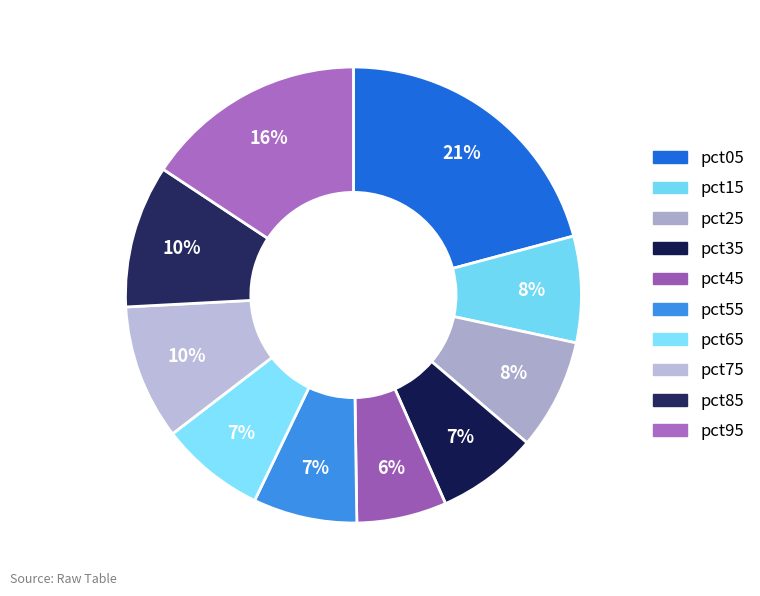

Count the number of slices in the pie.

10